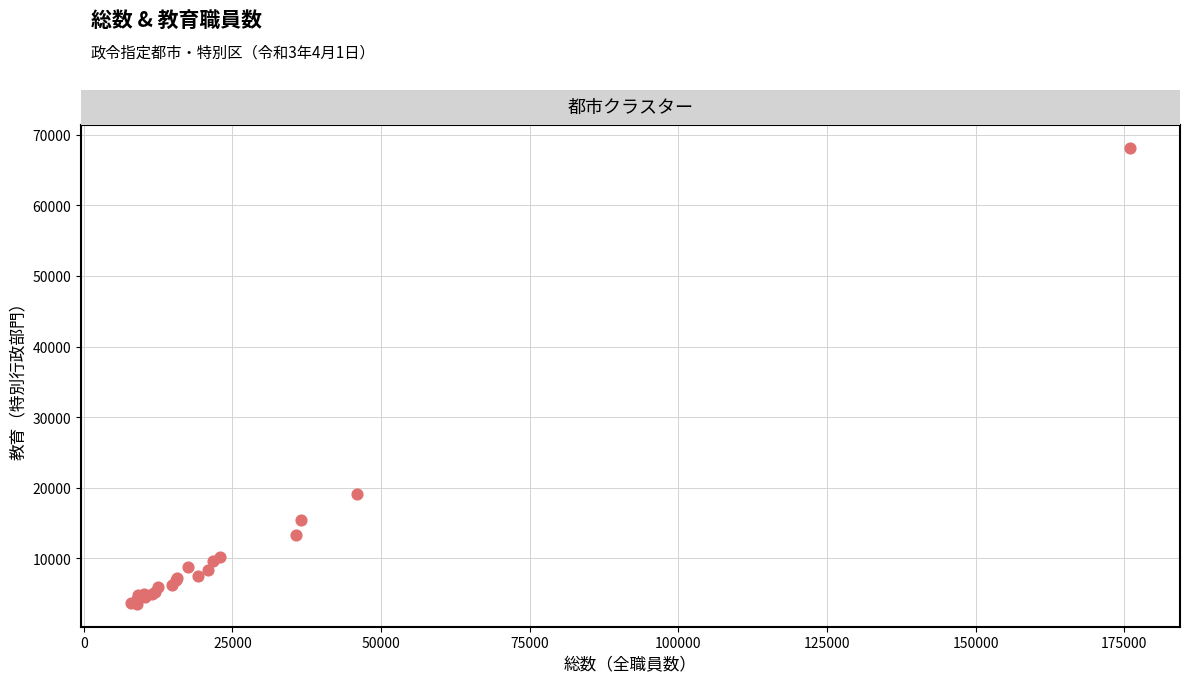

What Y value in the scatter plot is closest to 35871?

19103